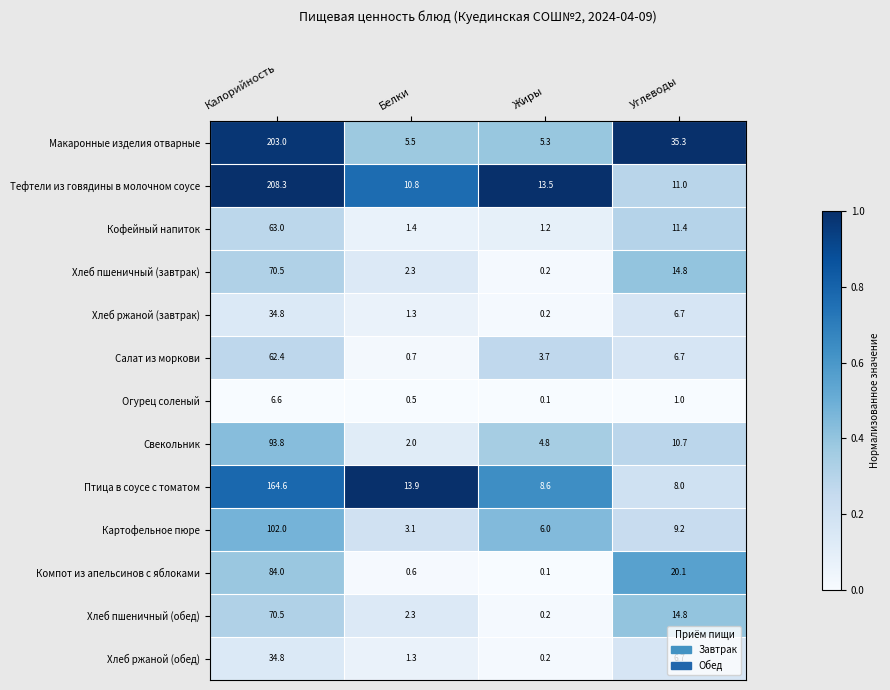

Where does the Салат из моркови series first go above 6?

Калорийность